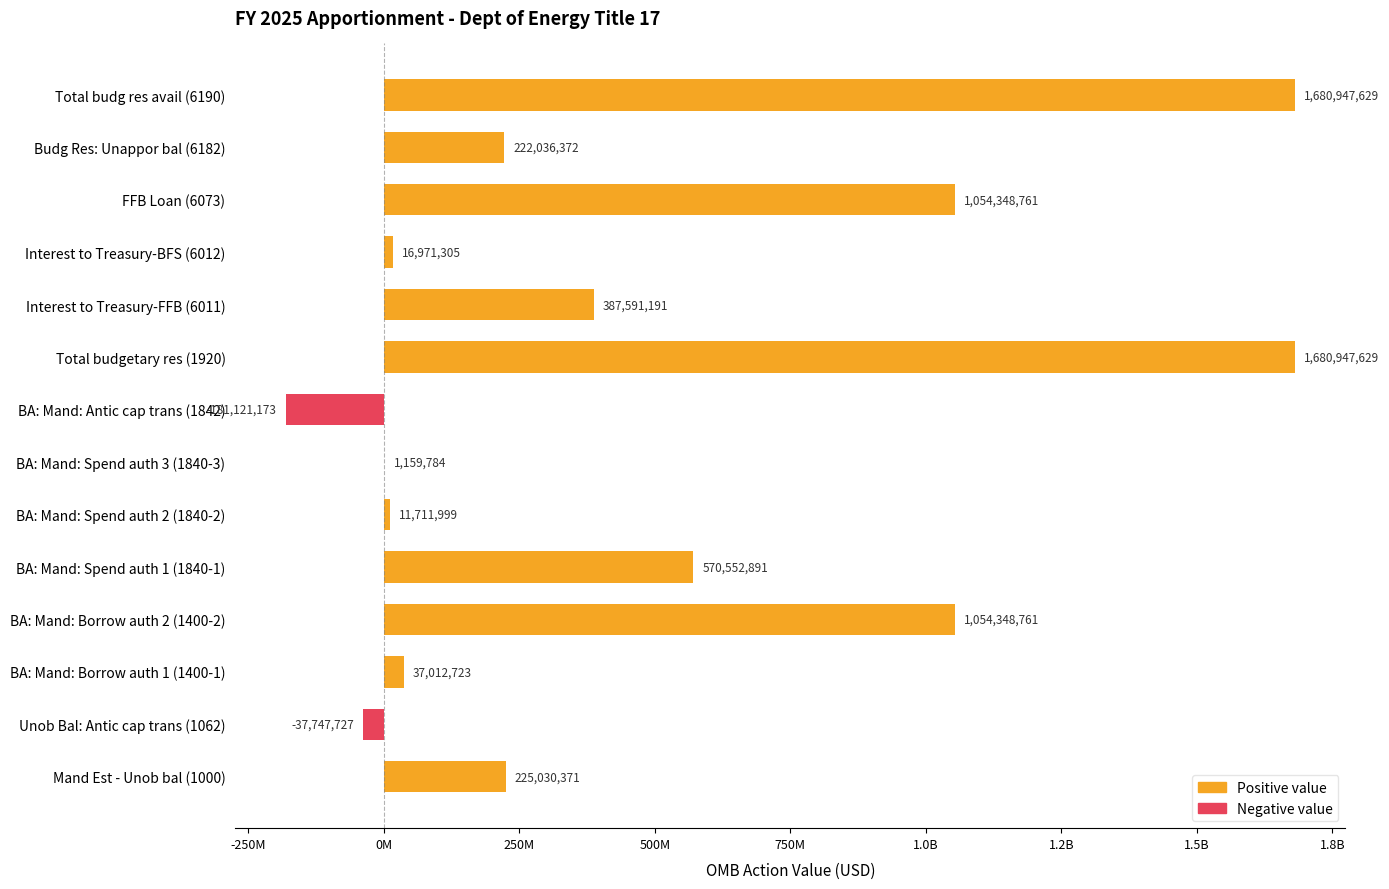

What is the average value?

480270751